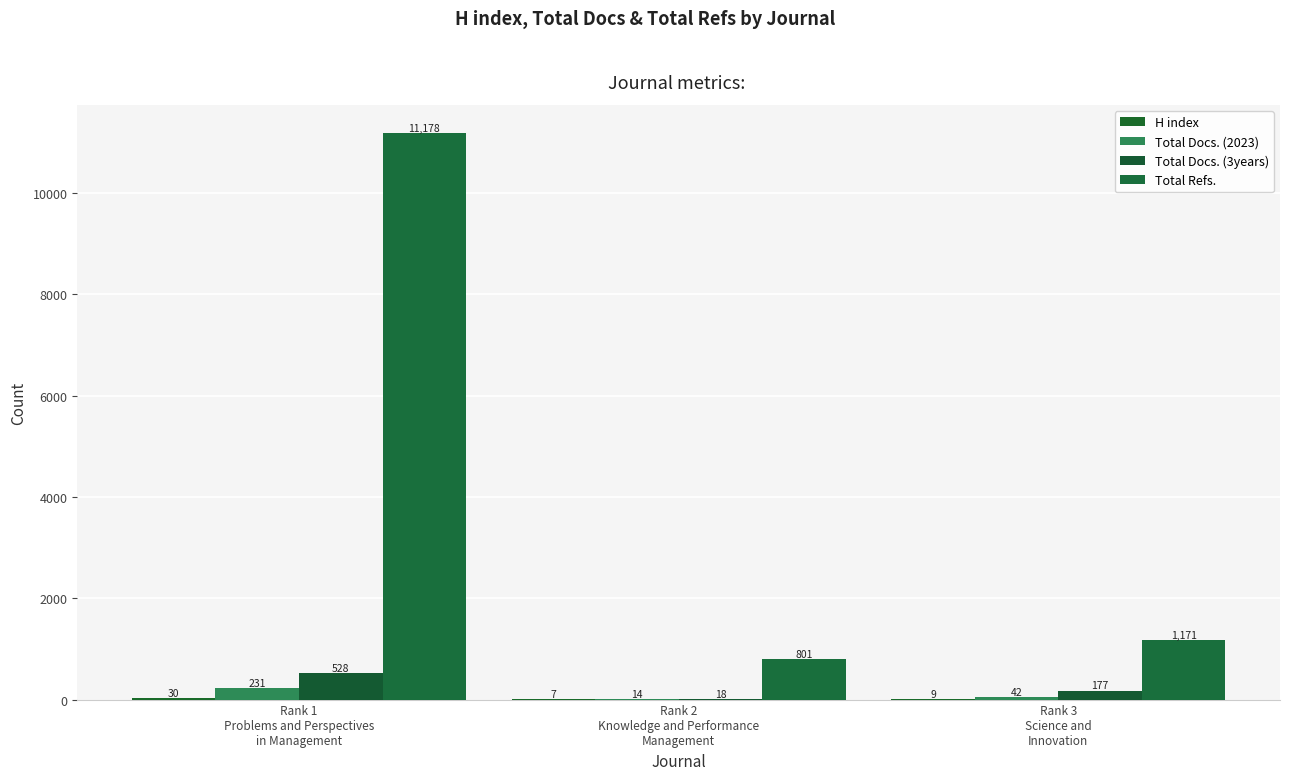

Reading left to right, list all the values displayed in this chart.

H index: 30	7	9
Total Docs. (2023): 231	14	42
Total Docs. (3years): 528	18	177
Total Refs.: 11178	801	1171